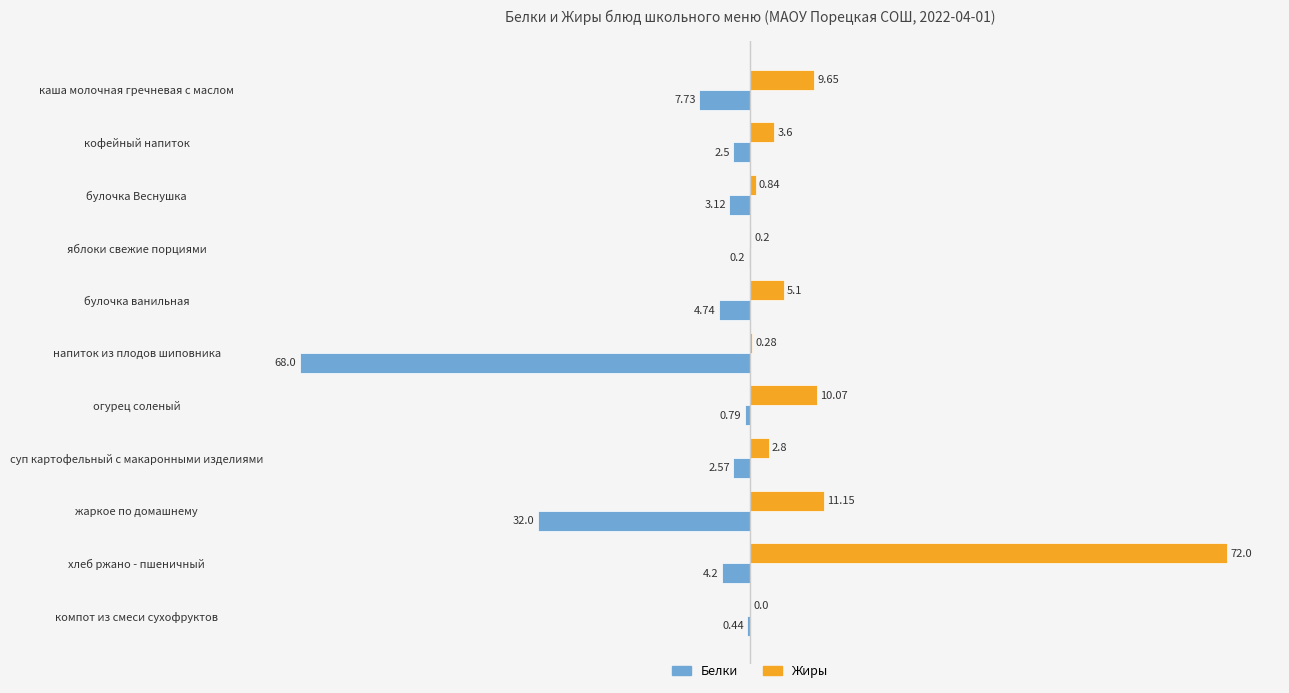

What is the sum of the Белки values at суп картофельный с макаронными изделиями and напиток из плодов шиповника?

-70.6